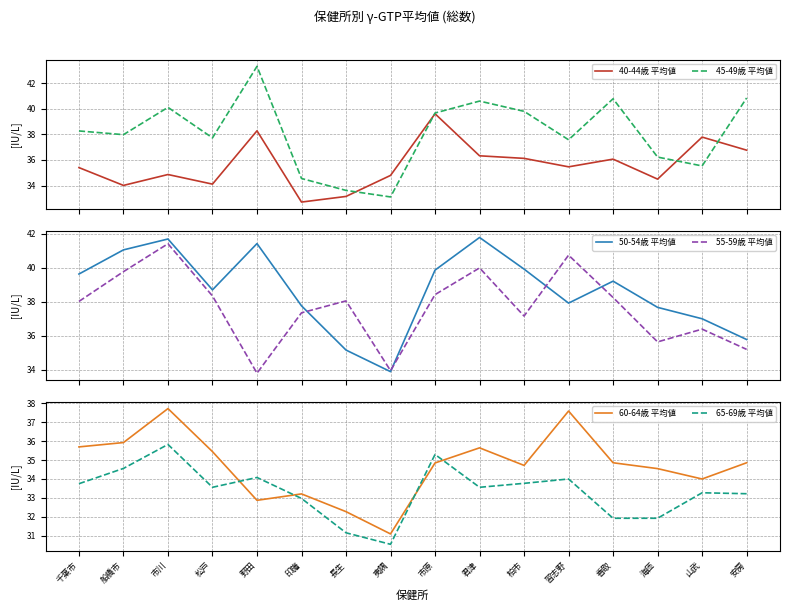

How many times do 65-69歳 平均値 and 40-44歳 平均値 cross each other?

4